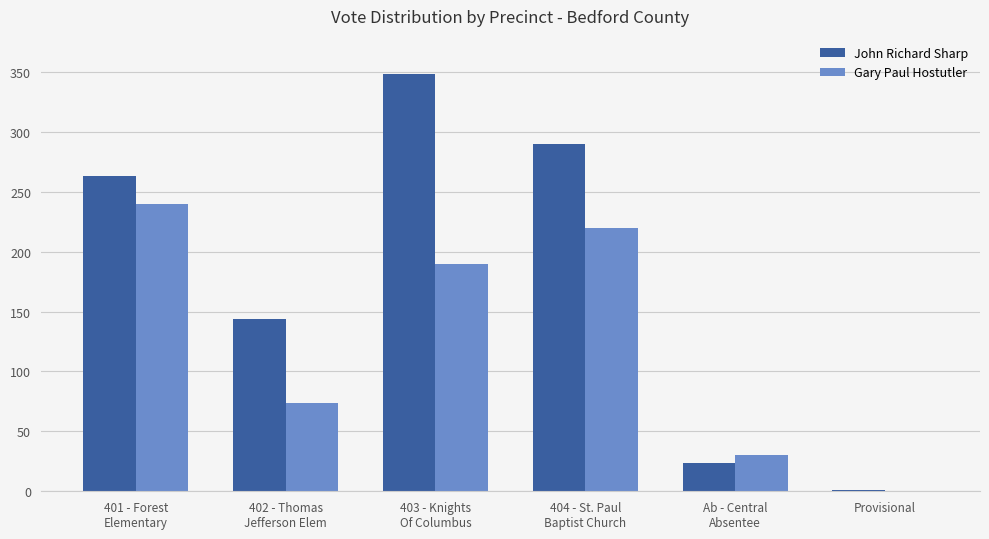

What is the sum of all Gary Paul Hostutler values?

754